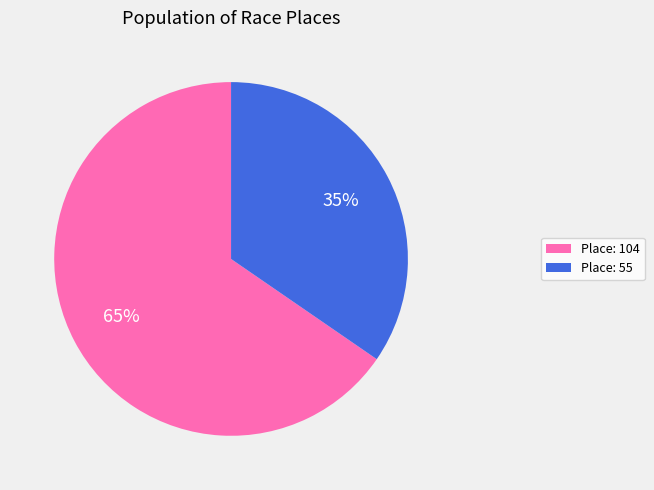

Rank the categories by value from lowest to highest.

Place: 55, Place: 104